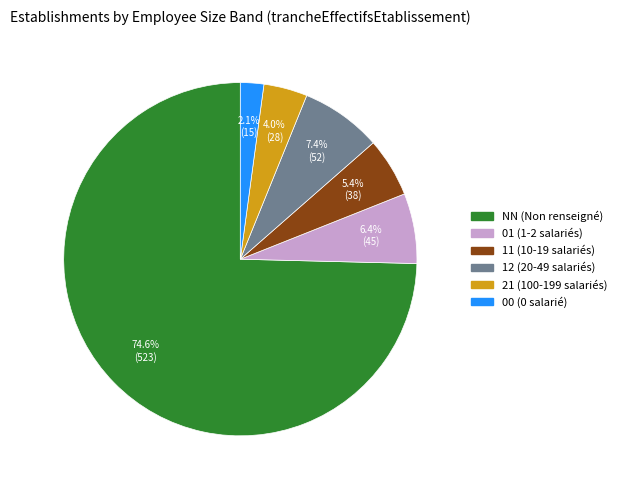

To the nearest percent, what is the average slice percentage?

17%